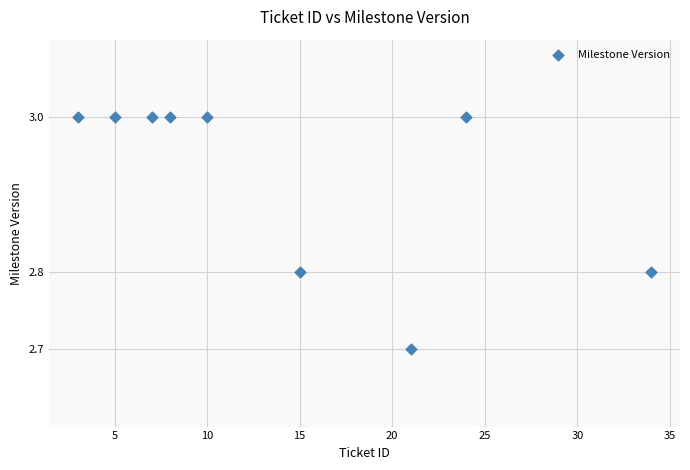

What Y value in the scatter plot is closest to 2?

2.7